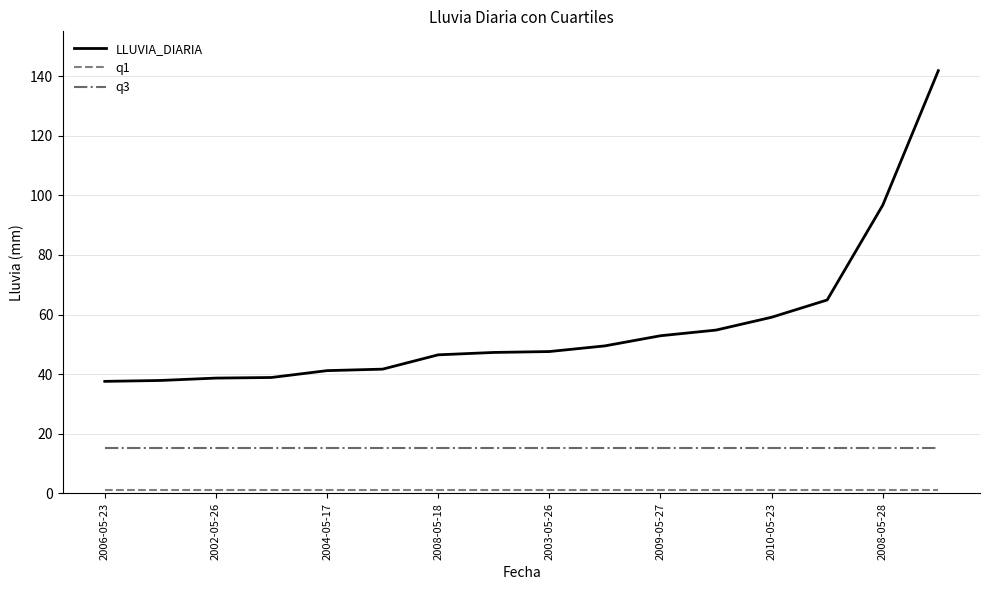

Which series has the largest total across all categories?

LLUVIA_DIARIA